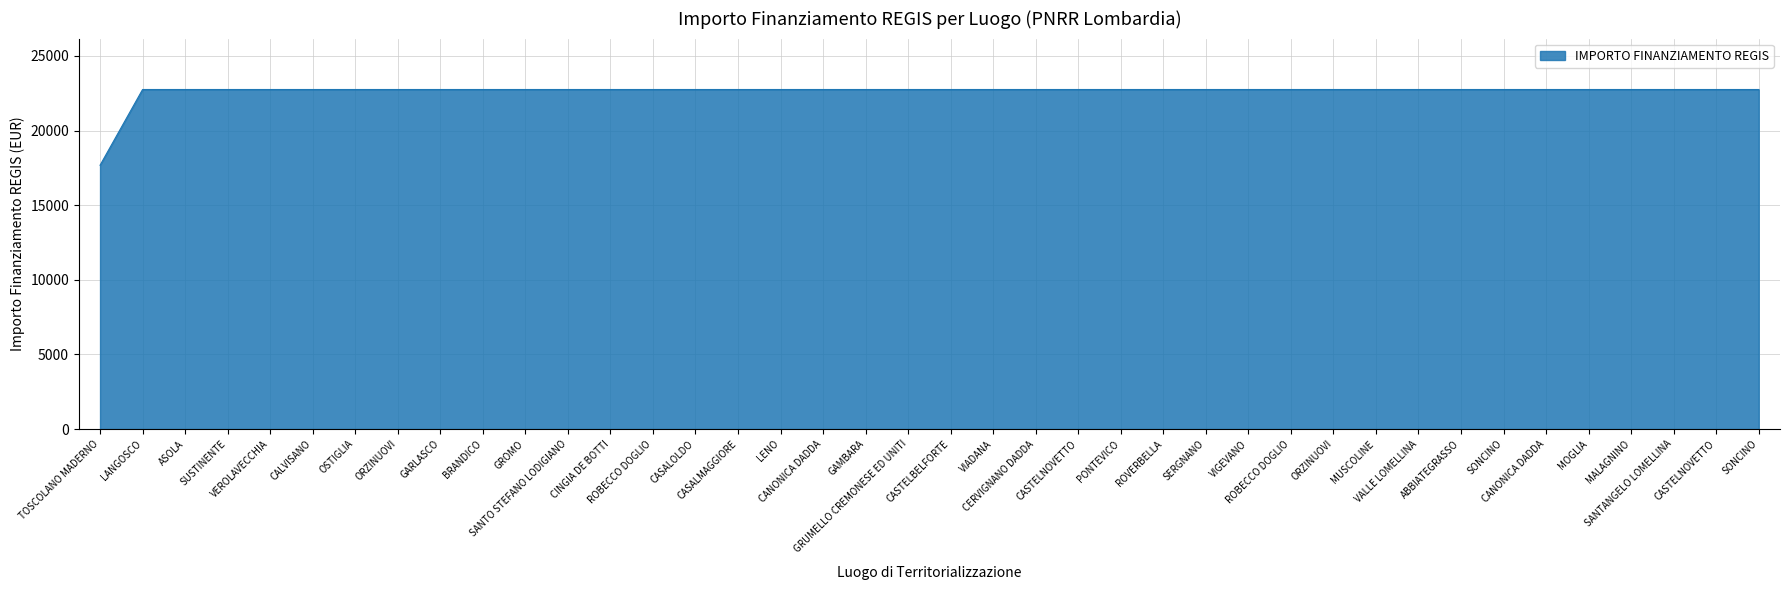

How many lines are shown in the chart?

1